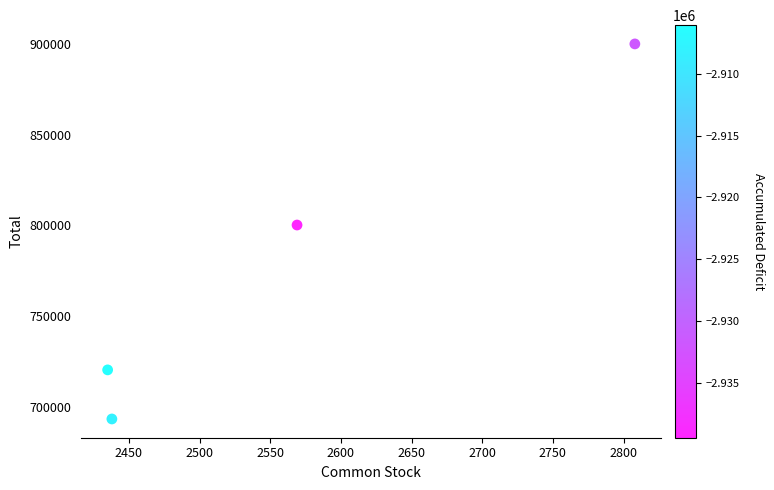

What Y value in the scatter plot is closest to 796726?

800262